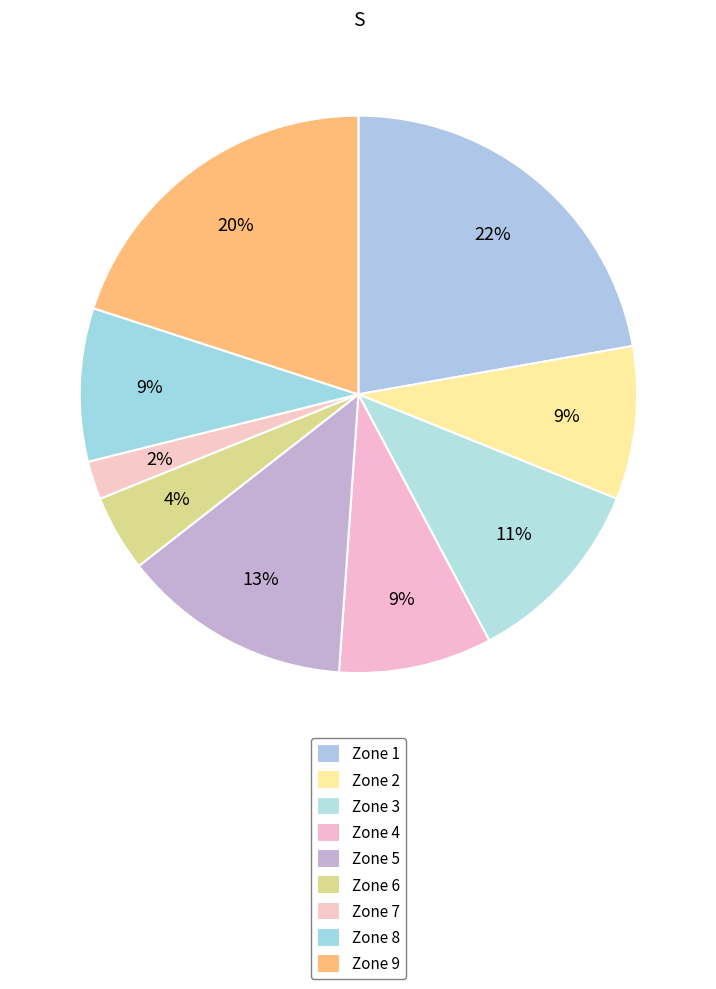

How many slices are in this pie chart?

9